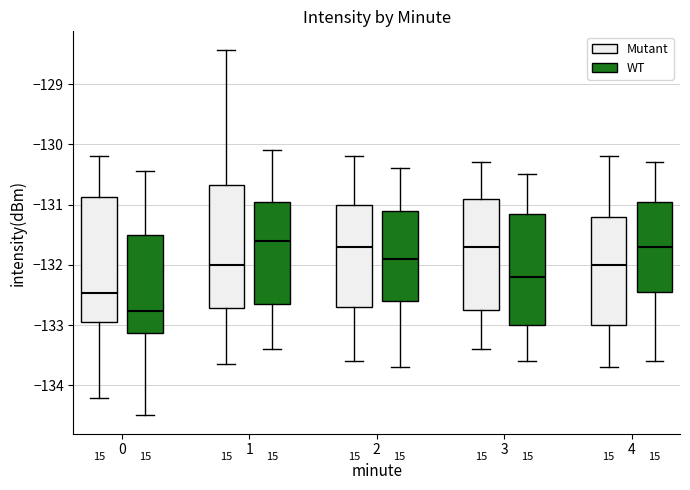

Reading left to right, read every box against the y-axis: the position of its median line, the range the box covers, and the ends of its whiskers. The values are not printed on the chart, so give them approximately, as read against the axis.

0 (Mutant): median -132.5, box -133.0 to -130.9, whiskers -134.2 to -130.2
0 (WT): median -132.8, box -133.1 to -131.5, whiskers -134.5 to -130.4
1 (Mutant): median -132.0, box -132.7 to -130.7, whiskers -133.6 to -128.4
1 (WT): median -131.6, box -132.6 to -130.9, whiskers -133.4 to -130.1
2 (Mutant): median -131.7, box -132.7 to -131.0, whiskers -133.6 to -130.2
2 (WT): median -131.9, box -132.6 to -131.1, whiskers -133.7 to -130.4
3 (Mutant): median -131.7, box -132.7 to -130.9, whiskers -133.4 to -130.3
3 (WT): median -132.2, box -133.0 to -131.1, whiskers -133.6 to -130.5
4 (Mutant): median -132.0, box -133.0 to -131.2, whiskers -133.7 to -130.2
4 (WT): median -131.7, box -132.4 to -130.9, whiskers -133.6 to -130.3